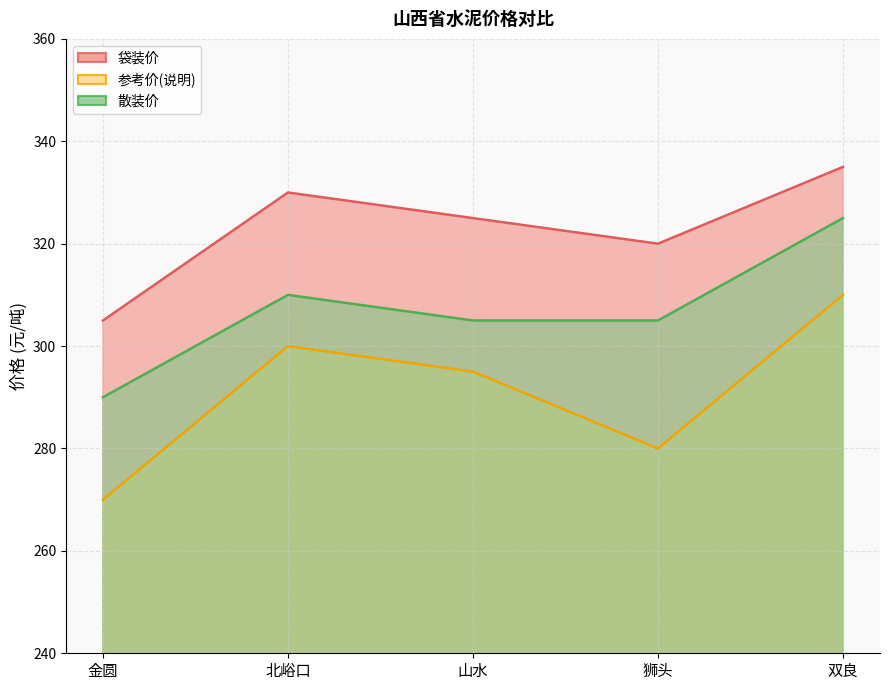

The value of 散装价 at 金圆 is 290. True or false?

True